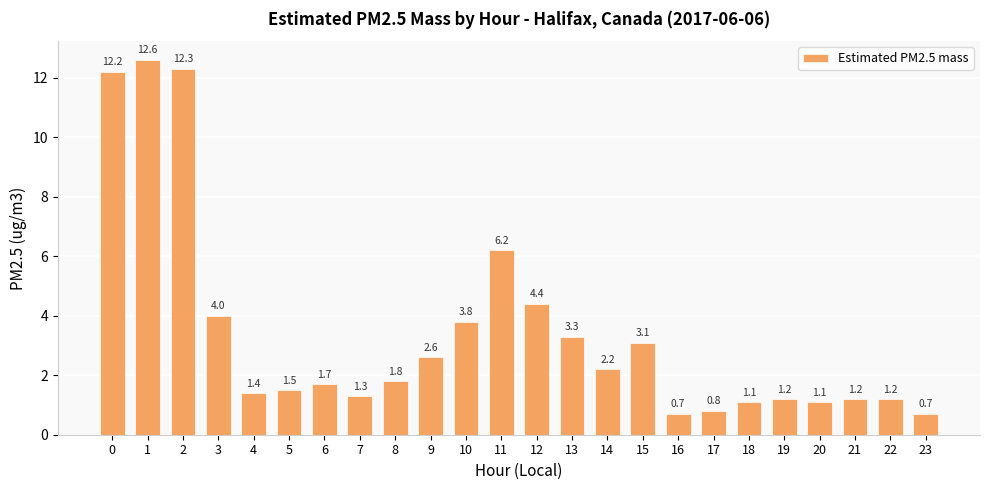

How many values exceed 1?

21